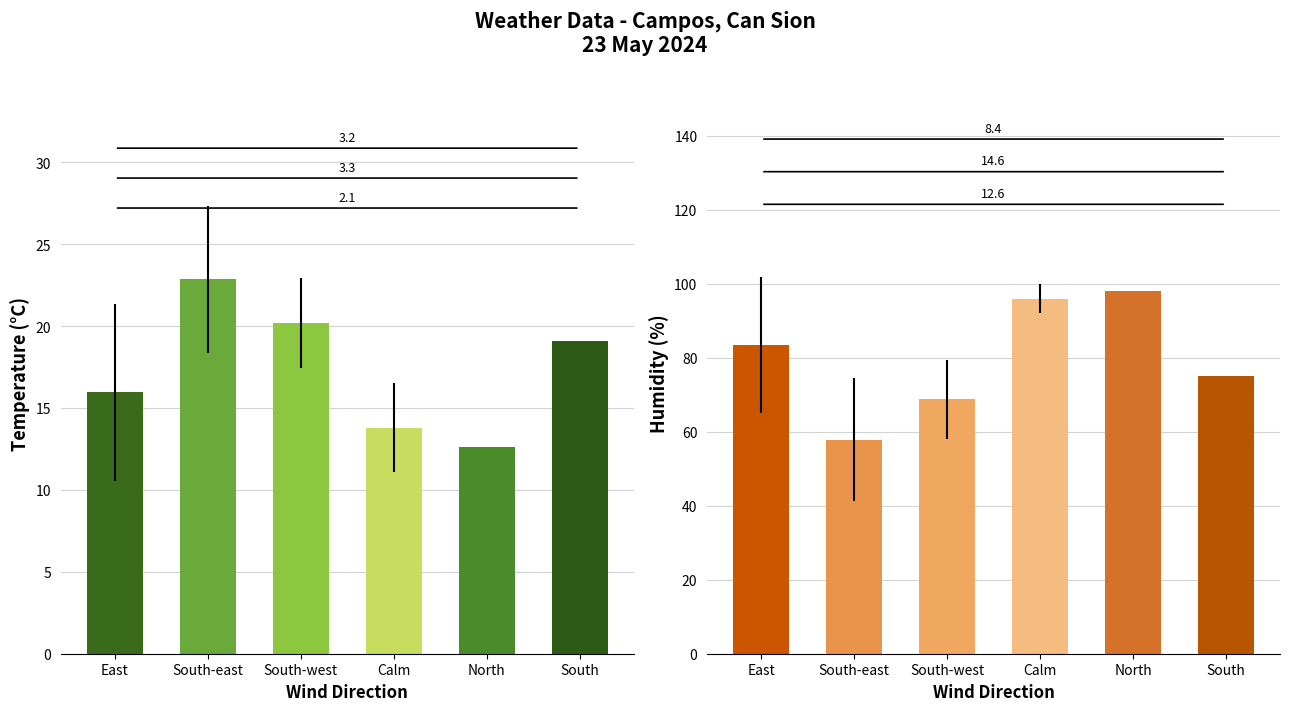

Reading left to right, what are all the values shown in this chart?

Temperature (C): 15.9	22.9	20.2	13.8	12.6	19.1
Humidity (%): 83.4	57.9	68.8	96.0	98.0	75.0